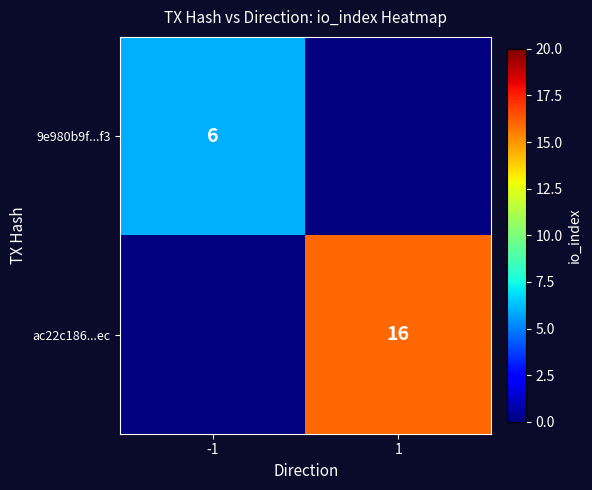

The value of ac22c186...ec at 1 is 16. True or false?

True